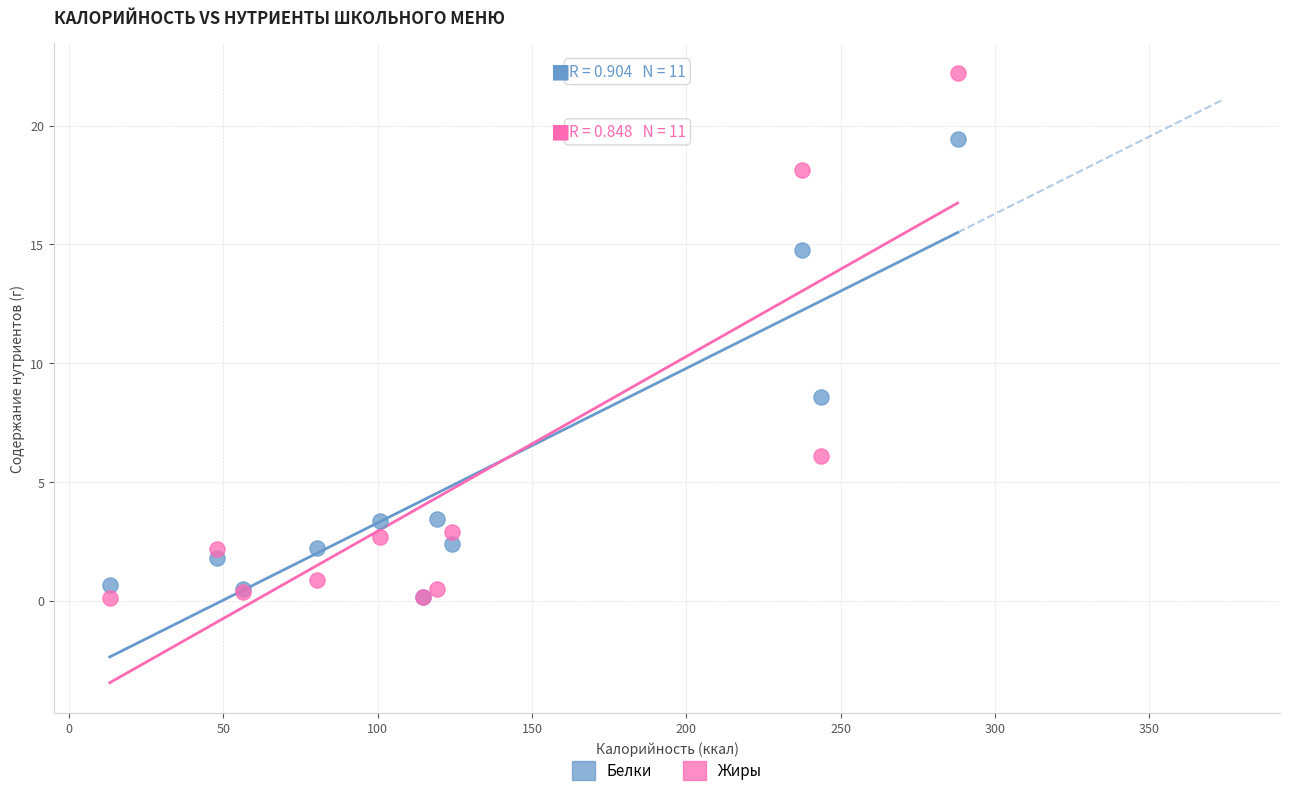

Which series has the widest spread of Y values?

Жиры